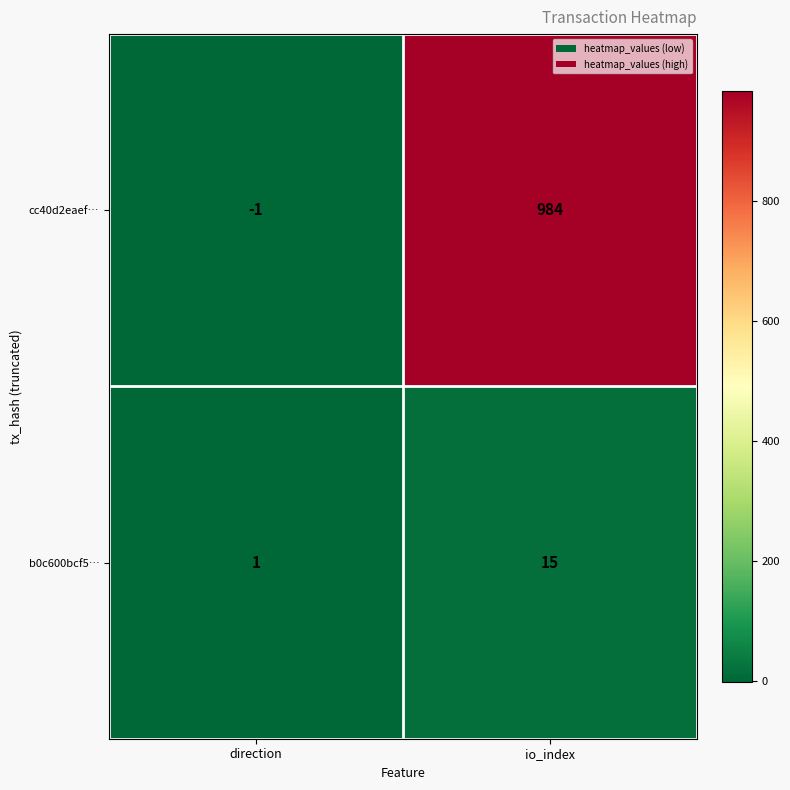

List the series in order of their peak value, lowest first.

b0c600bcf5…, cc40d2eaef…